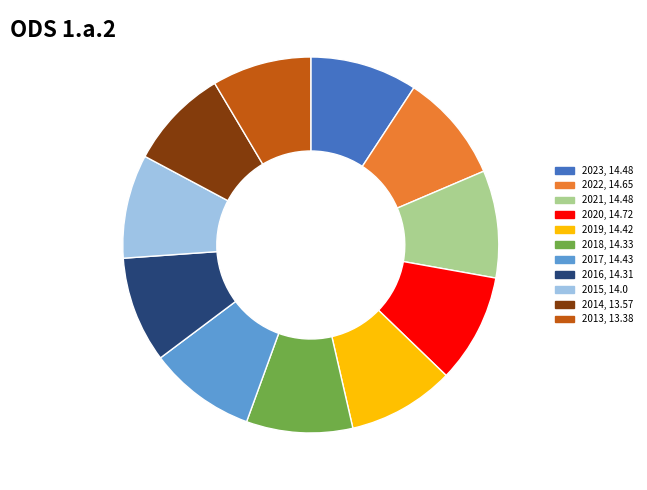

What is the ratio of the value at 2015, 14.0 to the value at 2022, 14.65?

1.0